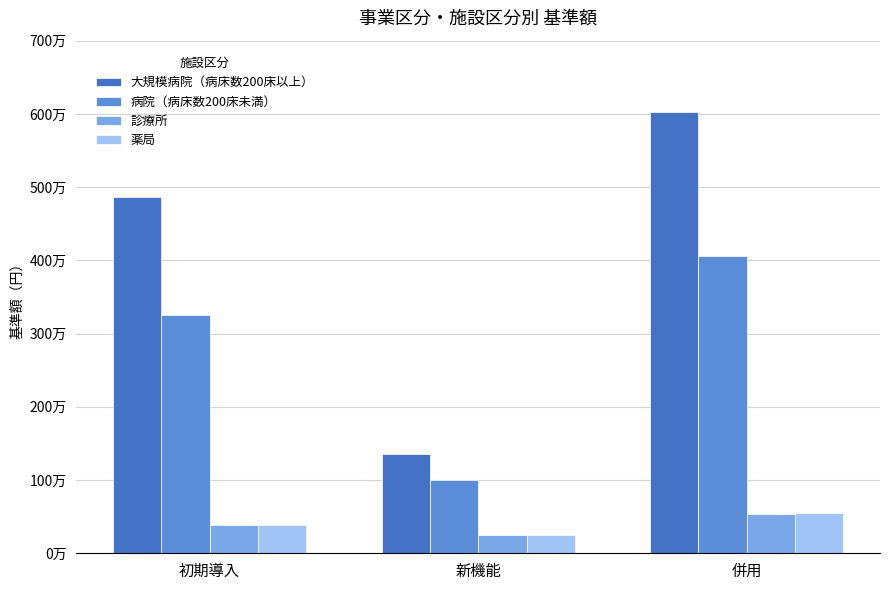

Reading right to left, what are all the values shown in this chart?

大規模病院（病床数200床以上）: 併用=6022000	新機能=1356000	初期導入=4866000
病院（病床数200床未満）: 併用=4059000	新機能=1002000	初期導入=3259000
診療所: 併用=542000	新機能=245000	初期導入=388000
薬局: 併用=553000	新機能=256000	初期導入=388000